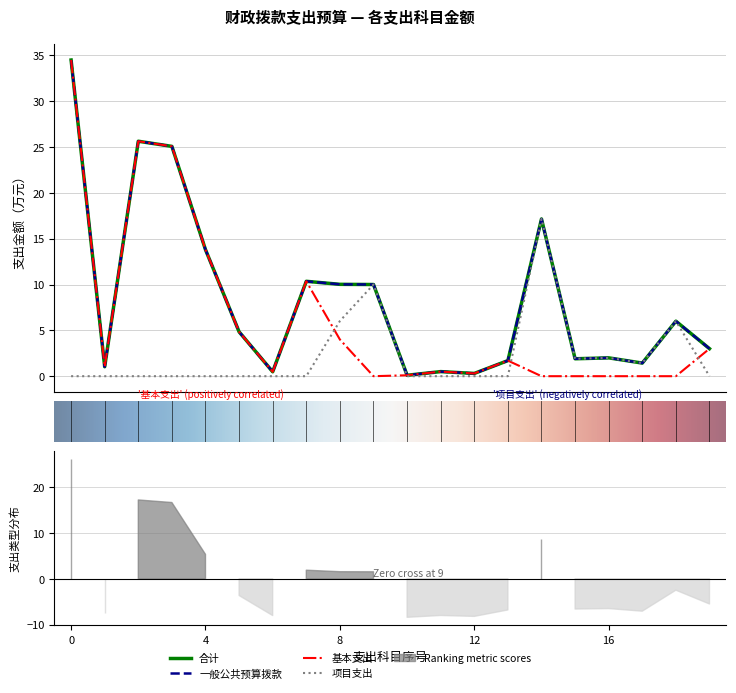

What is the greatest value displayed?

34.5